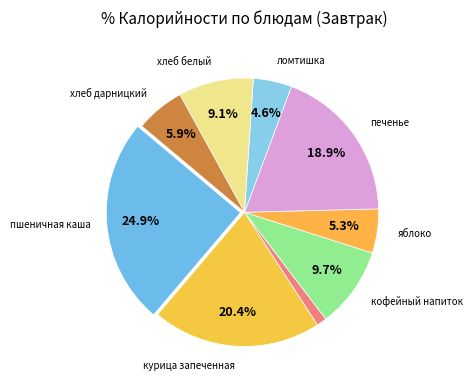

Count the number of slices in the pie.

9